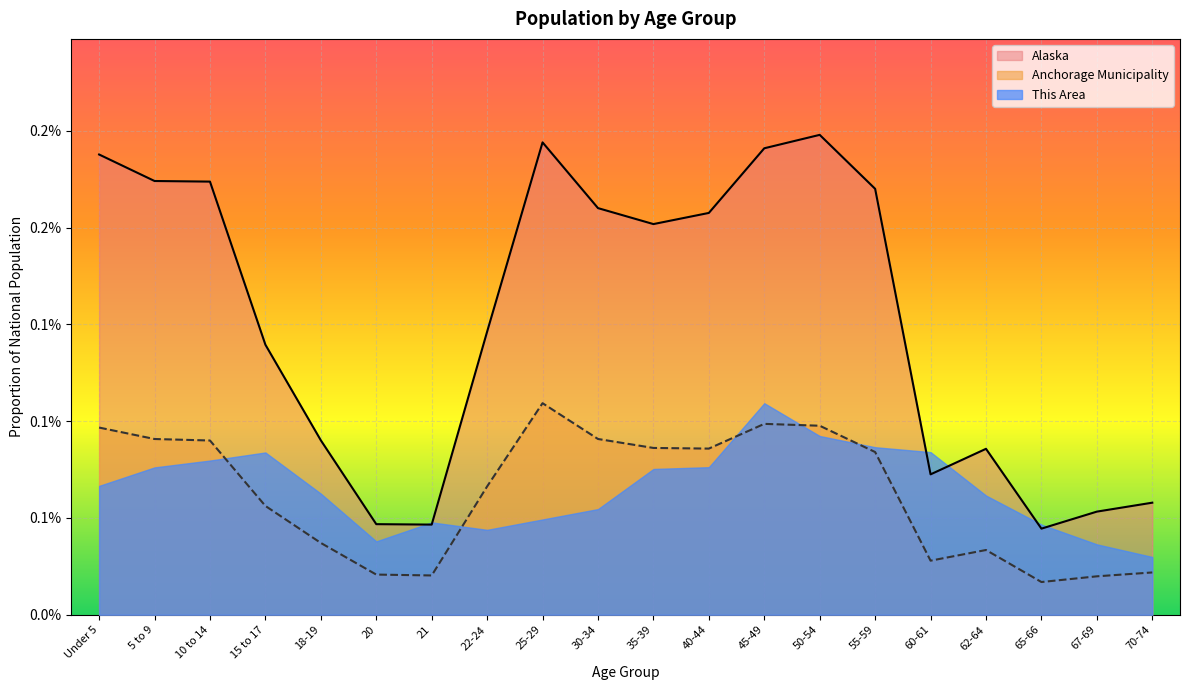

Is it true that Anchorage Municipality equals 0.0 at 67-69?

True